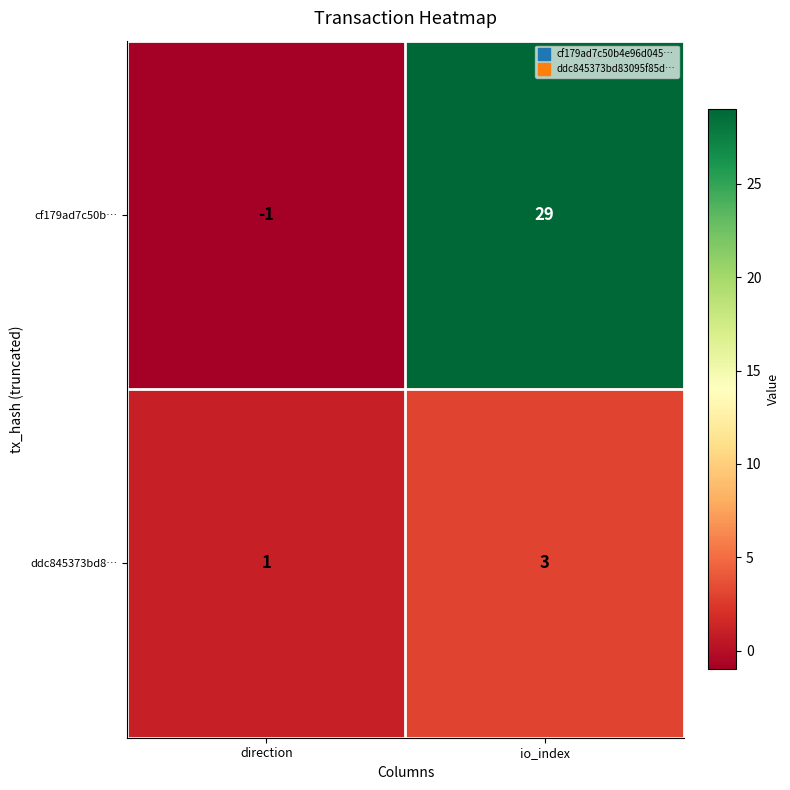

What is the difference between the maximum and minimum values in the cf179ad7c50b… series?

30